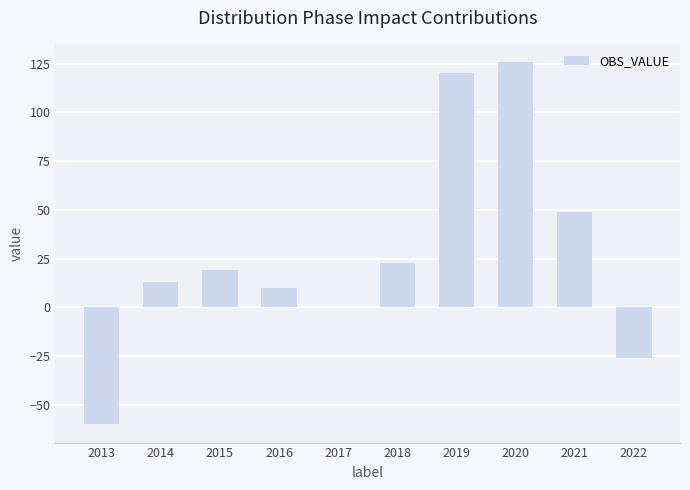

What is the sum of the values at 2021 and 2022?

23